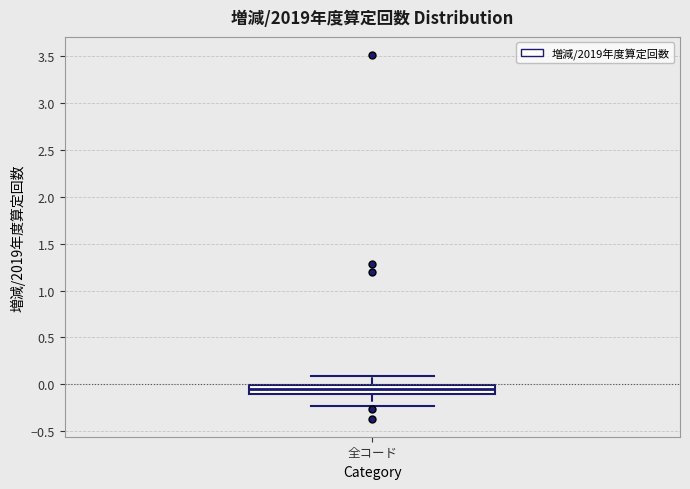

Transcribe this box plot: give where the median line is, the range the box spans, and where the two whiskers end, as read against the y-axis. The values are not printed on the chart, so give them approximately, as read against the axis.

median -0.05, box -0.10 to 0.00, whiskers -0.25 to 0.10